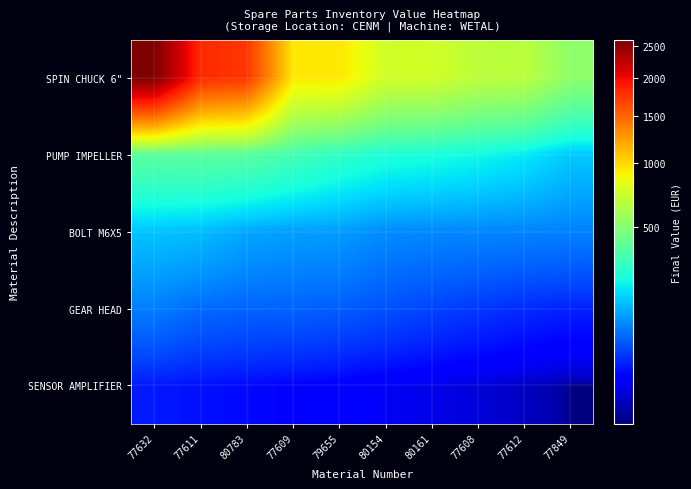

Which has a higher value, 77612 or 80783?

80783